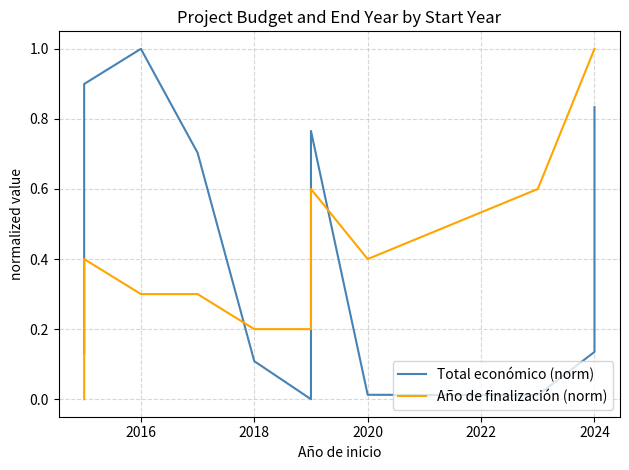

How many lines are shown in the chart?

2